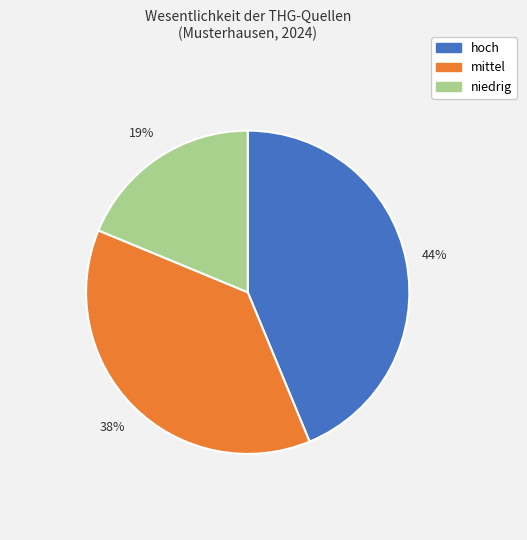

Combined, do niedrig and mittel account for over 50%?

Yes